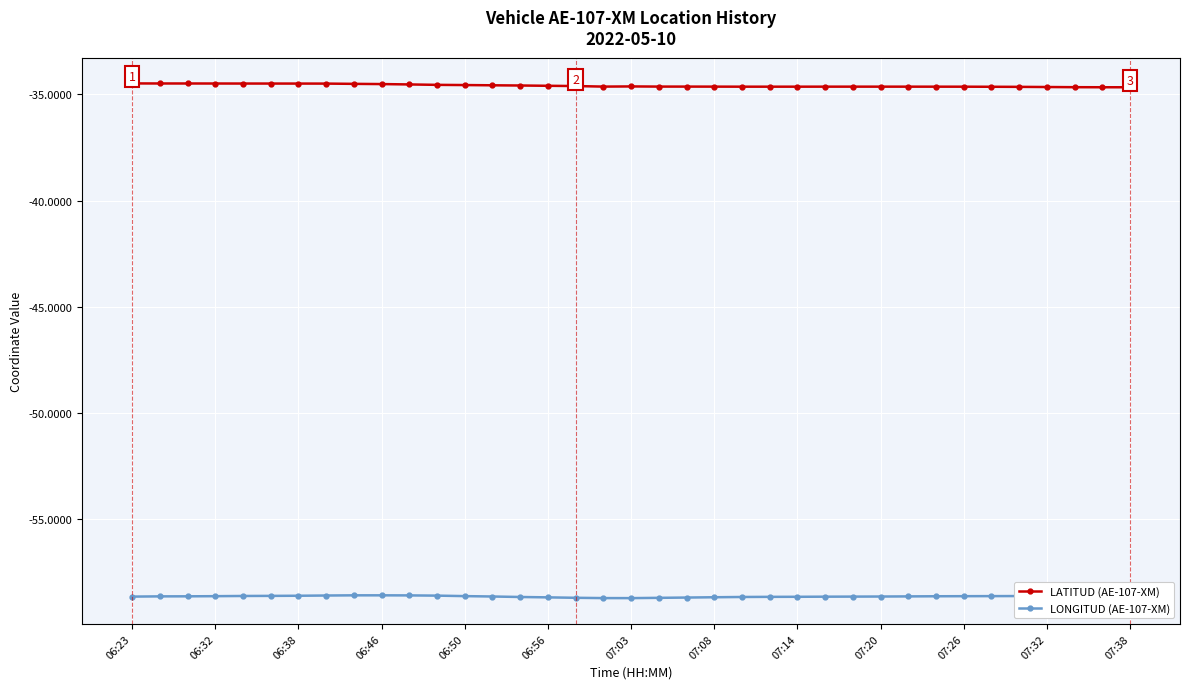

What is the value of the LATITUD (AE-107-XM) point at the 21st from the left?

-34.6